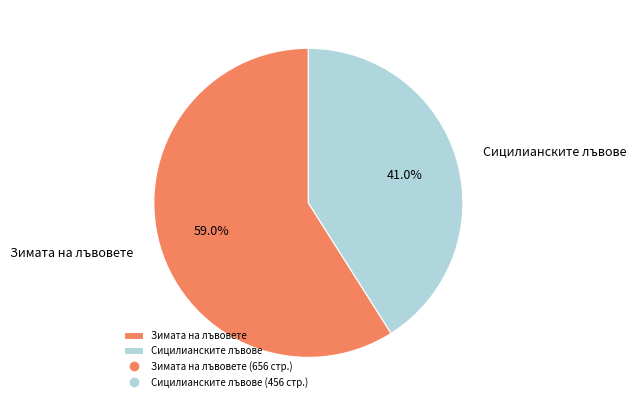

Does Сицилианските лъвове account for over 50% of the chart?

No